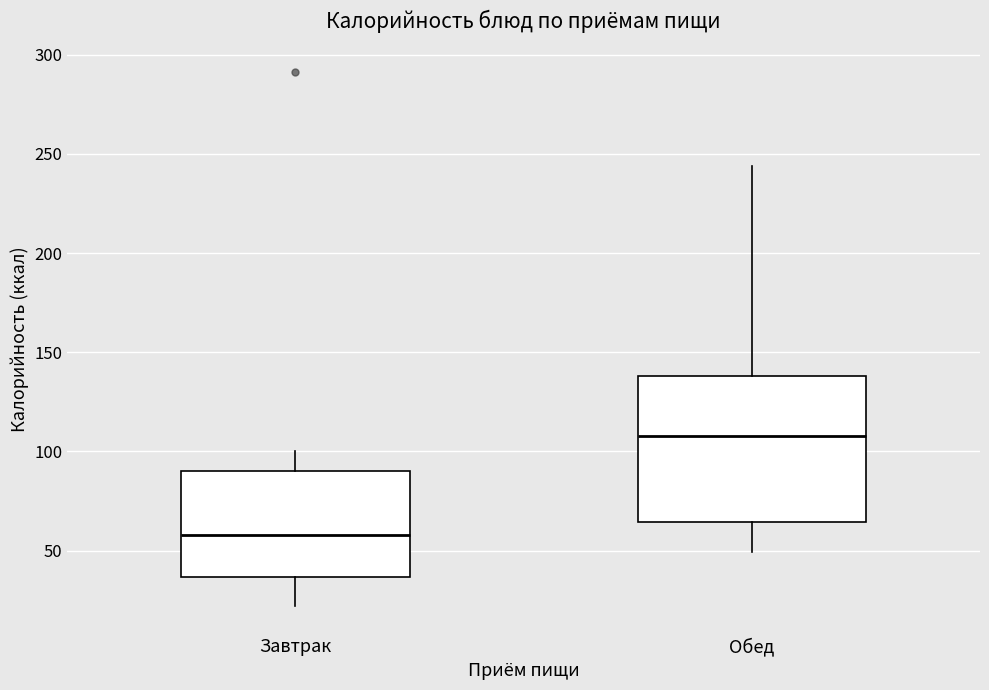

Reading left to right, read every box against the y-axis: the position of its median line, the range the box covers, and the ends of its whiskers. The values are not printed on the chart, so give them approximately, as read against the axis.

Завтрак: median 60, box 35 to 90, whiskers 20 to 100
Обед: median 110, box 65 to 140, whiskers 50 to 245